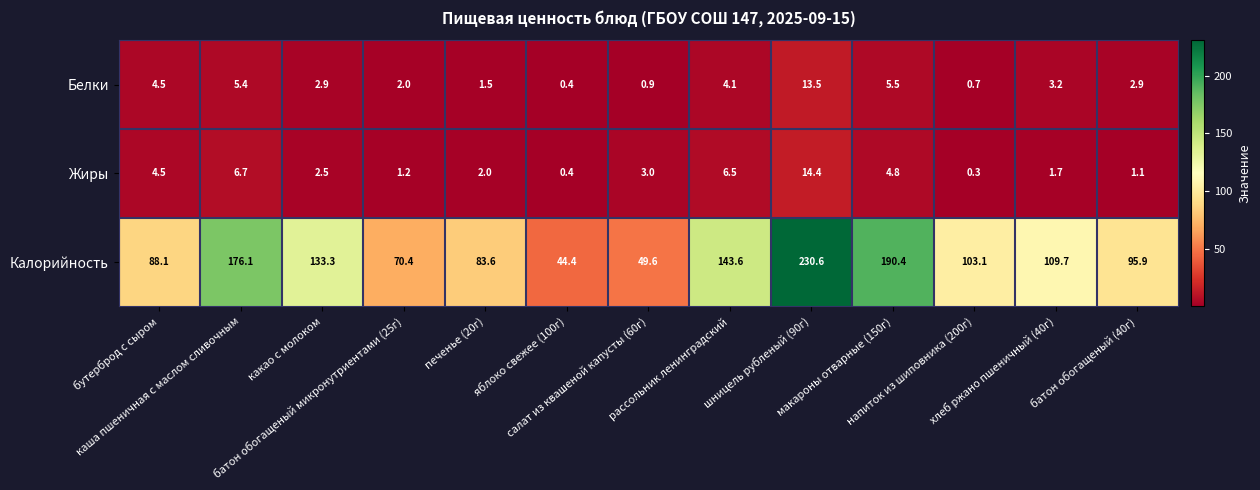

Which series has the largest total across all categories?

Калорийность